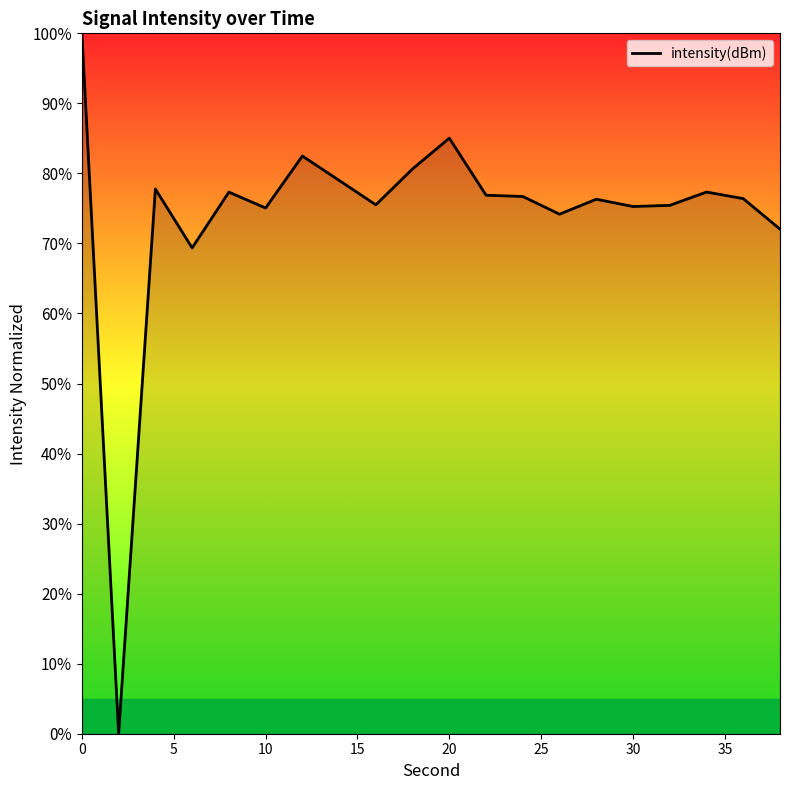

What is the maximum value shown in the chart?

100.0